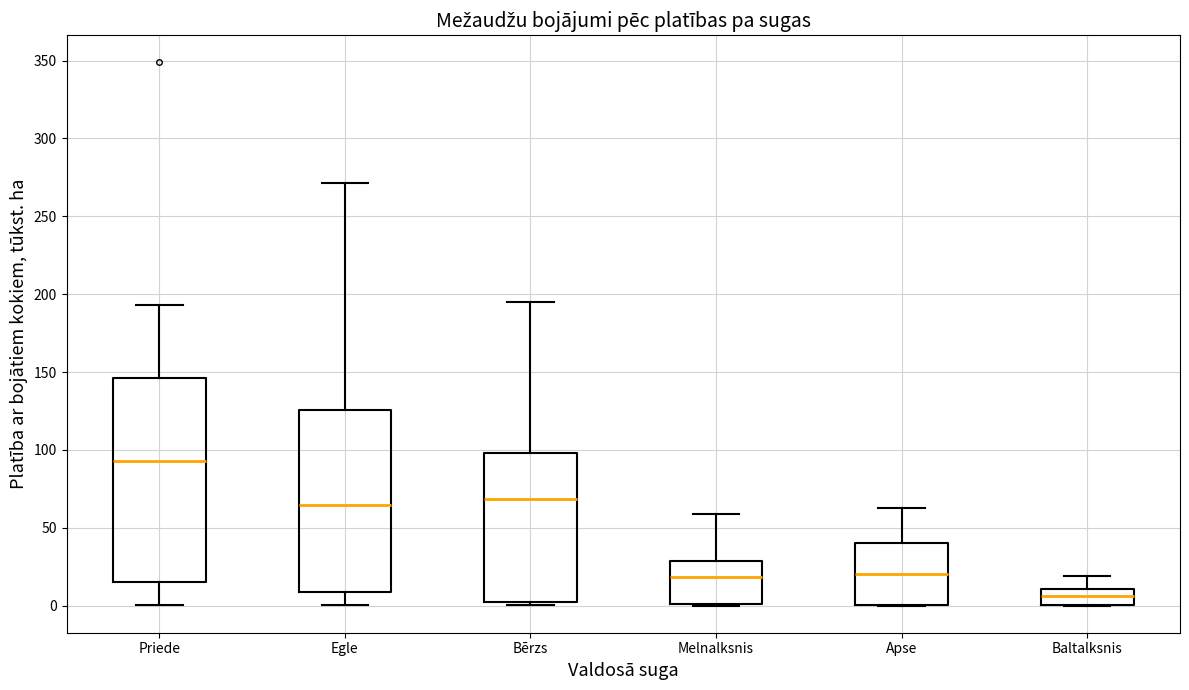

Which box is the tallest, from its lower edge to its upper edge?

Priede